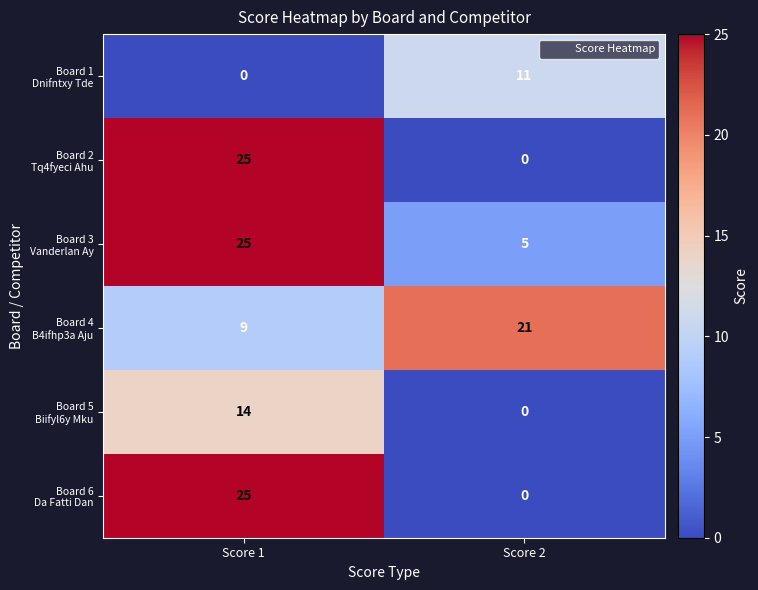

Count the number of data series in this chart.

6